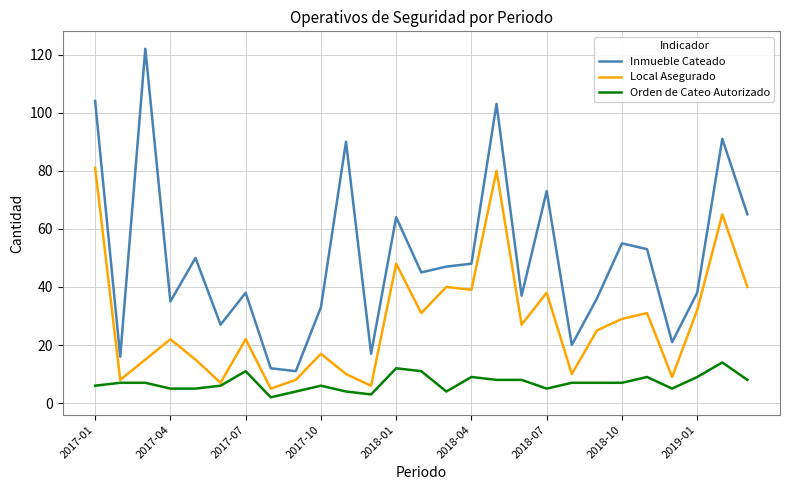

How many distinct data groups are displayed?

3